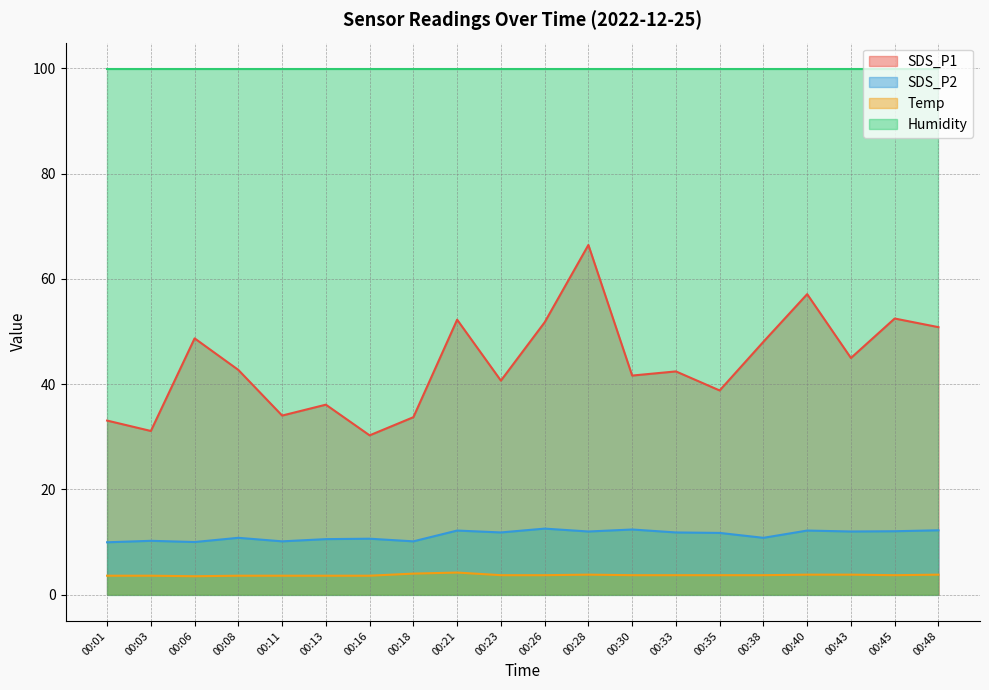

Is the value of SDS_P1 at 00:45 greater than the value of Temp at 00:33?

Yes